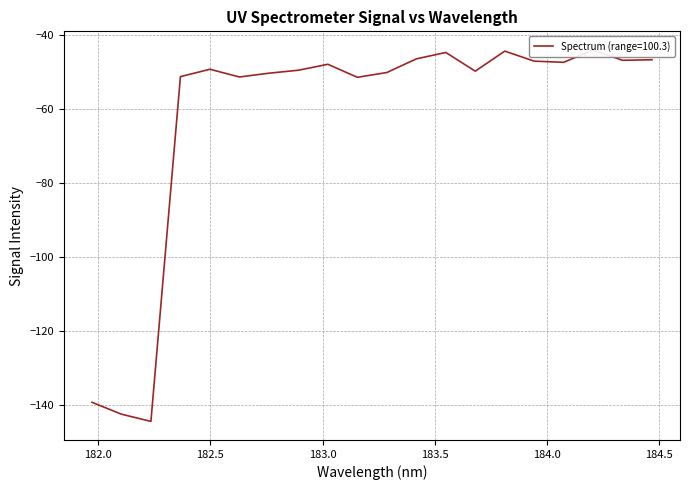

Reading left to right, extract all data points from this chart.

181.9732053322=-139.3	182.1045947288=-142.5	182.2359681898=-144.5	182.3673257152=-51.3	182.498667305=-49.3	182.6299929592=-51.4	182.7613026778=-50.4	182.8925964608=-49.6	183.0238743082=-48.0	183.15513622=-51.5	183.2863821962=-50.2	183.4176122368=-46.5	183.5488263418=-44.8	183.6800245112=-49.9	183.811206745=-44.5	183.9423730432=-47.2	184.0735234058=-47.5	184.2046578328=-44.1	184.3357763242=-46.9	184.46687888=-46.8